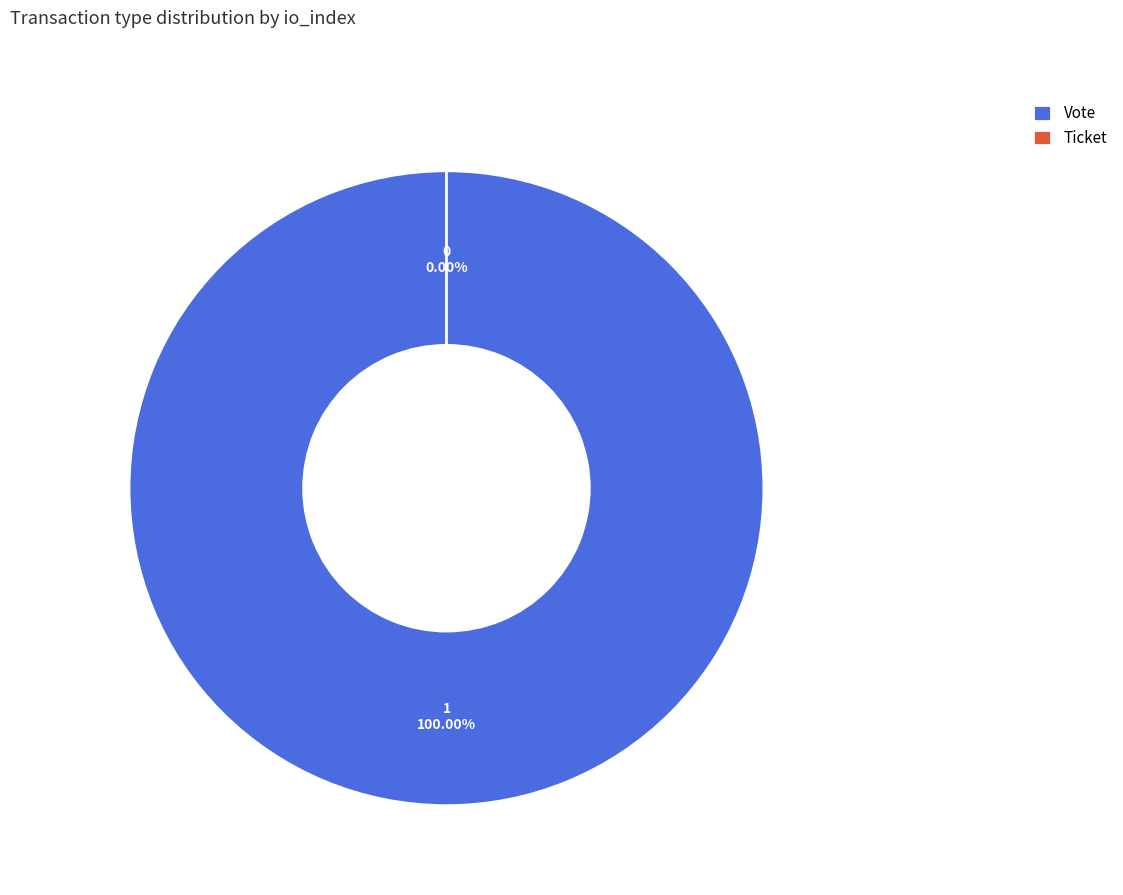

What is the total percentage of Ticket and Vote?

100.0%